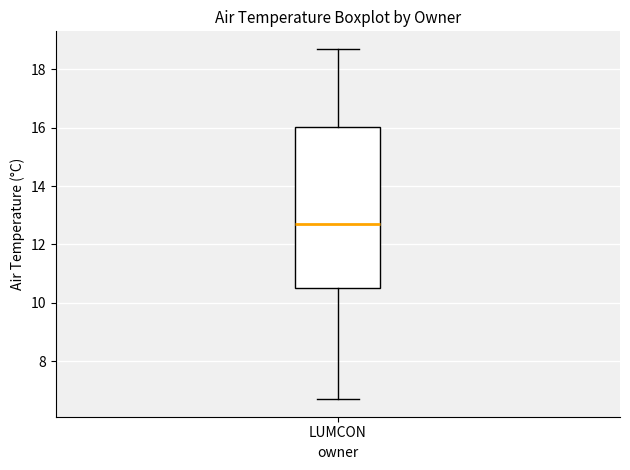

Read this box plot against the y-axis: the position of the median line, the range covered by the box, and the ends of both whiskers. The values are not printed on the chart, so give them approximately, as read against the axis.

median 12.8, box 10.6 to 16.0, whiskers 6.8 to 18.8